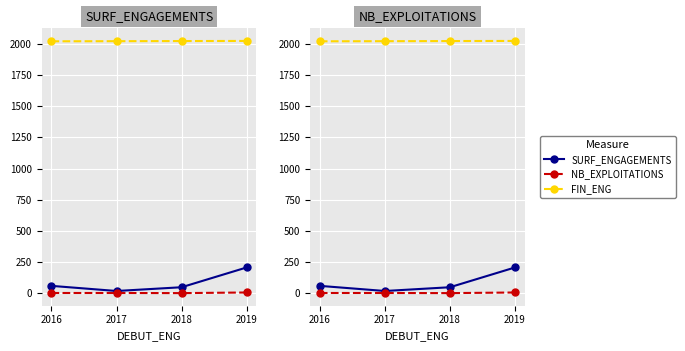

Which series has the largest total across all categories?

FIN_ENG